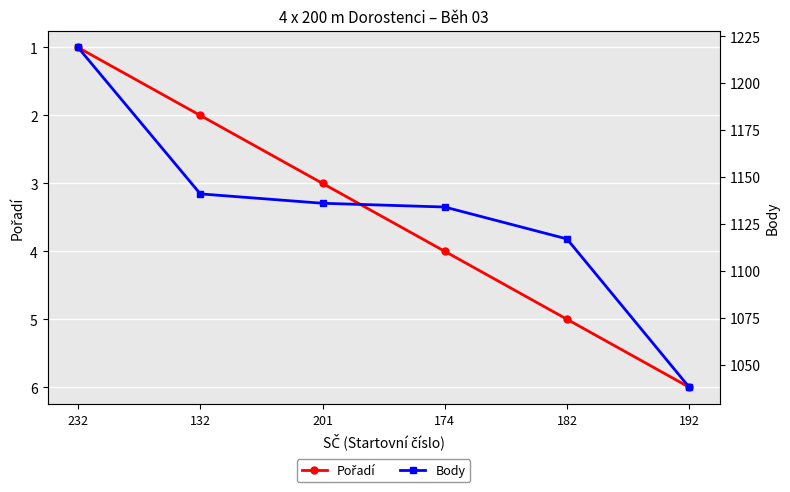

Count the number of data series in this chart.

2